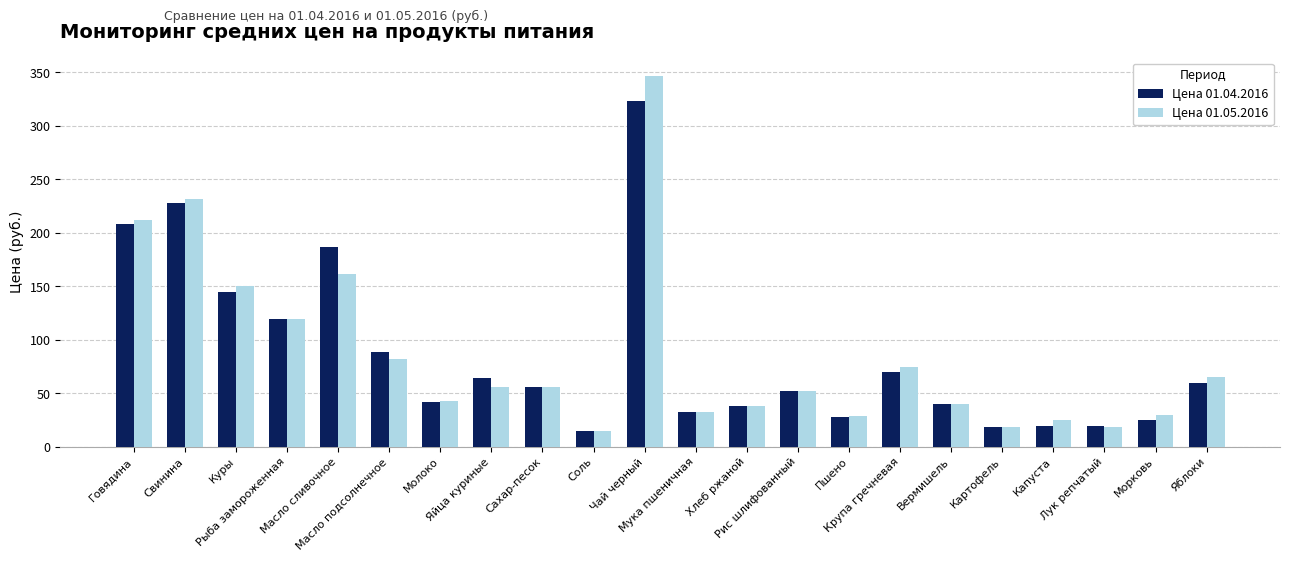

What is the difference between the Цена 01.04.2016 values at Пшено and Молоко?

13.7